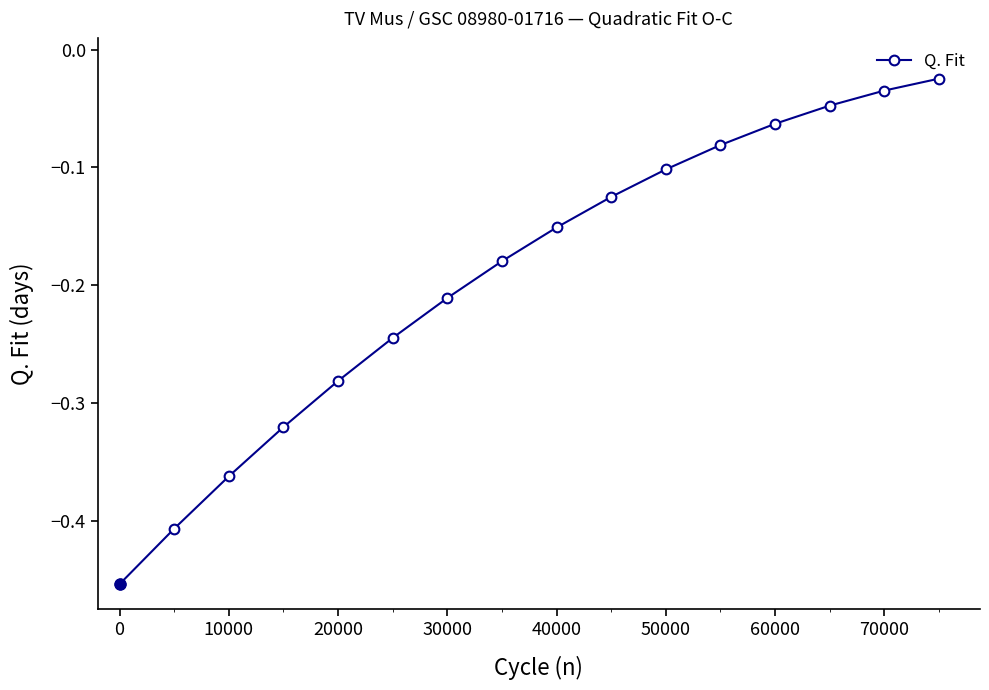

True or false: there are more than 2 points higher than both neighbors.

False